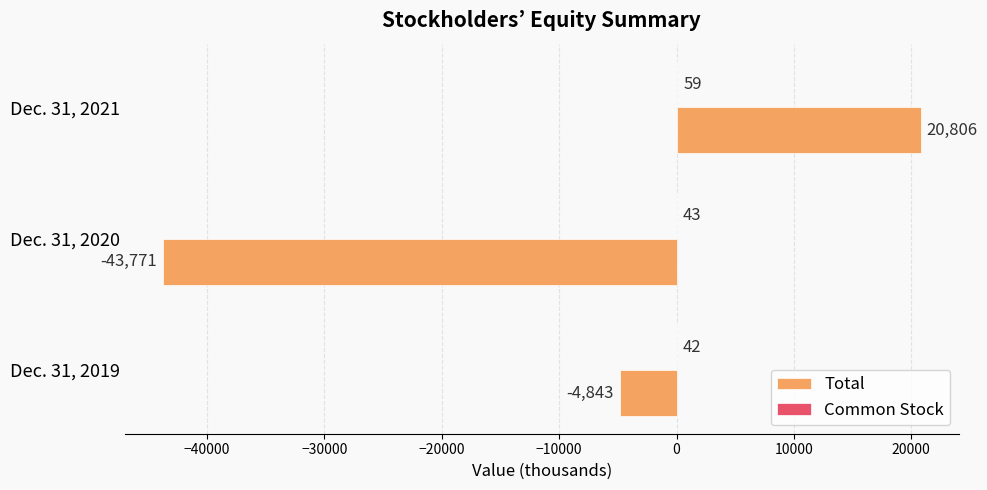

Between Dec. 31, 2019 and Dec. 31, 2021, which series saw the biggest shift?

Total